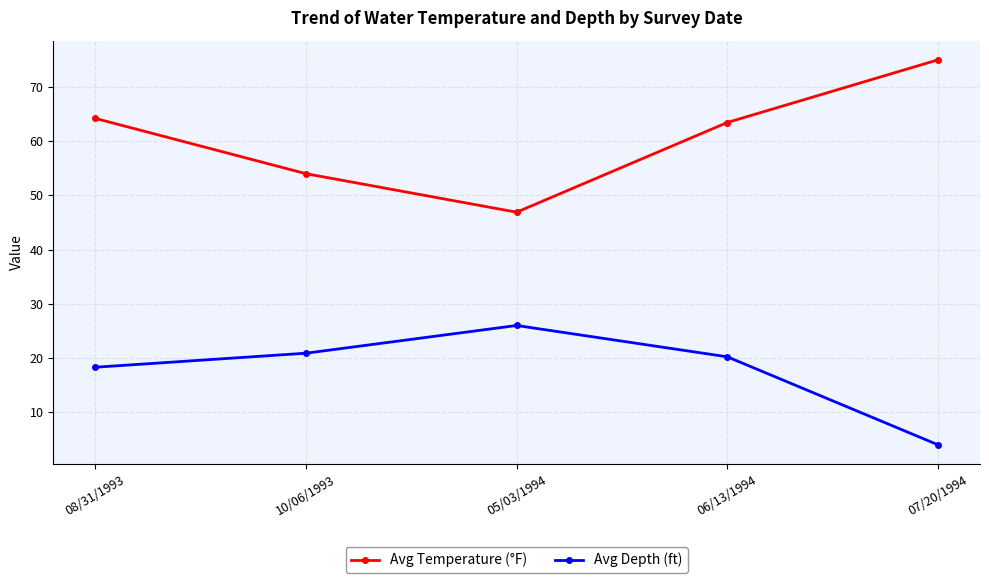

Where is Avg Temperature (°F) nearest to the value 60?

06/13/1994